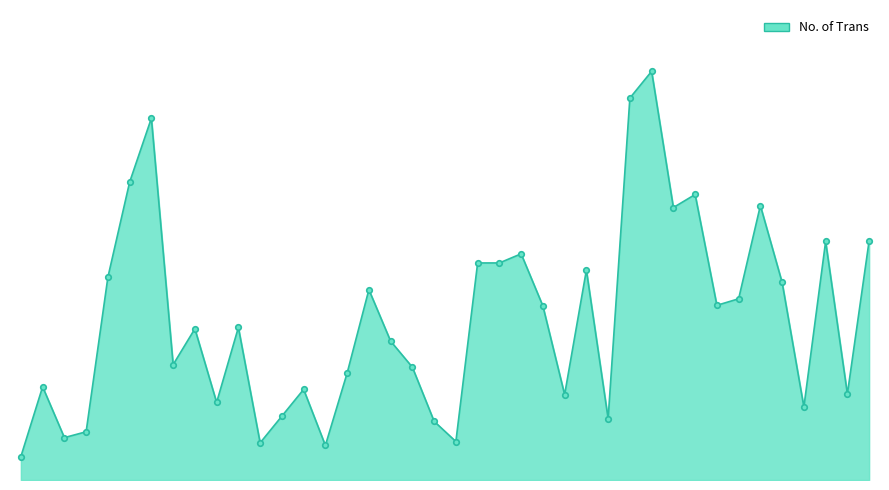

Where does the data first go above 234?

28/04/2024